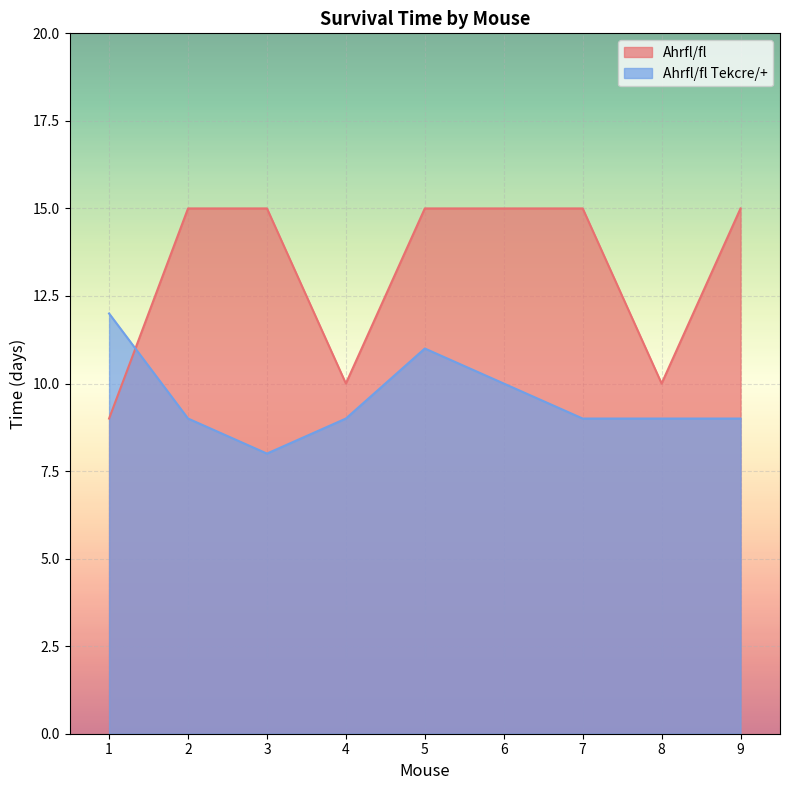

Where is Ahrfl/fl nearest to the value 12?

4